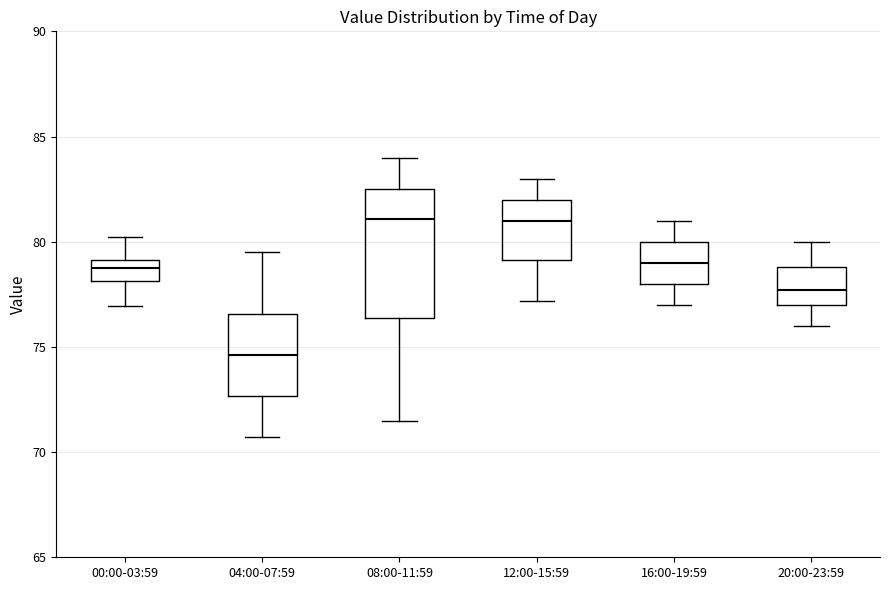

Comparing the boxes themselves (not the whiskers), which one is the tallest?

08:00-11:59